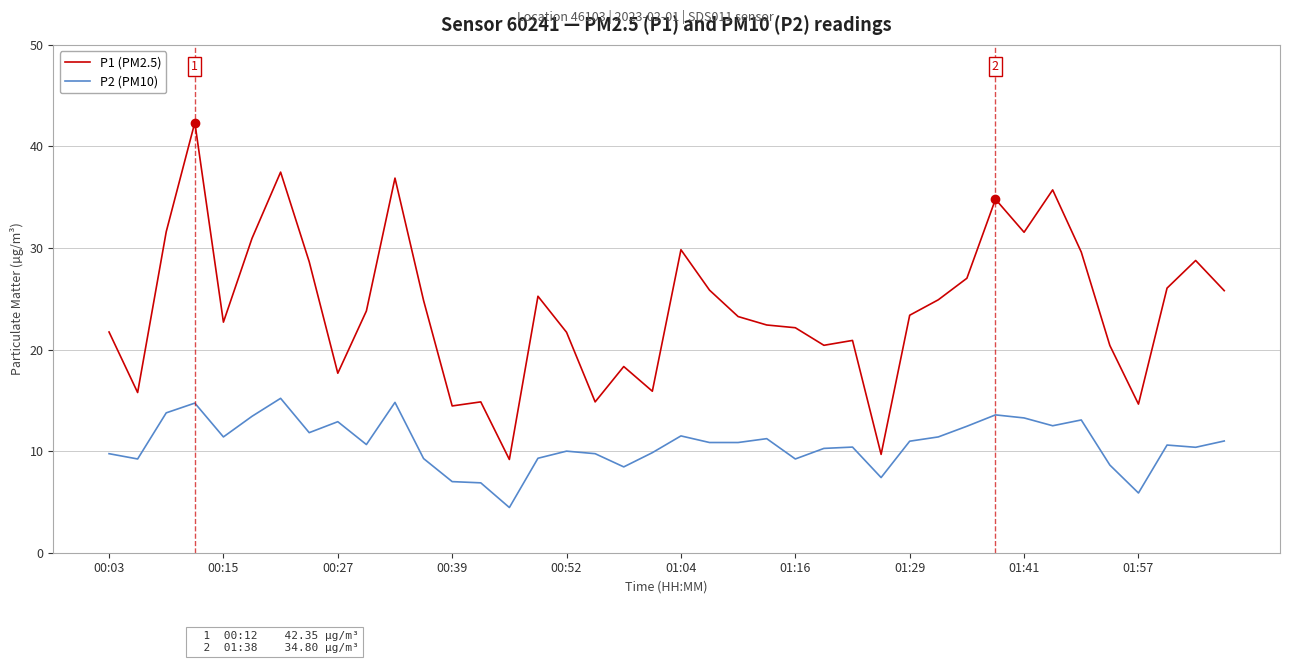

What is the minimum value for P1 (PM2.5)?

9.2